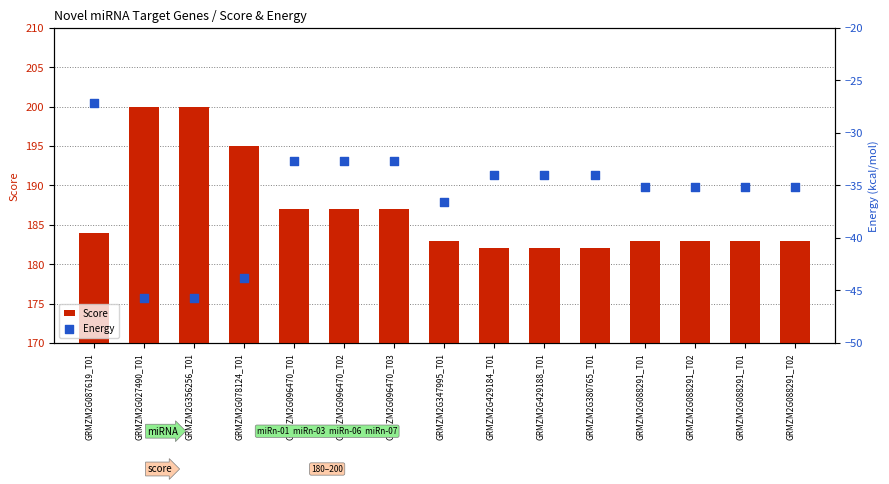

Which series has the largest total across all categories?

Score